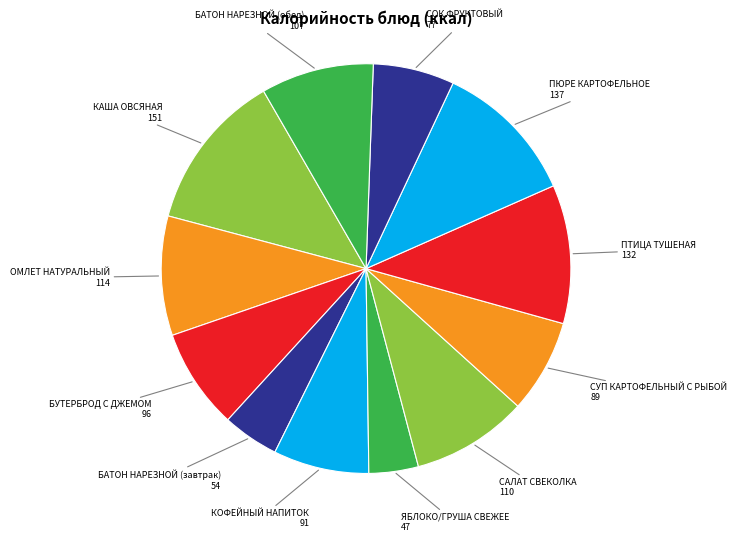

What is the smallest slice in the pie chart?

ЯБЛОКО/ГРУША СВЕЖЕЕ